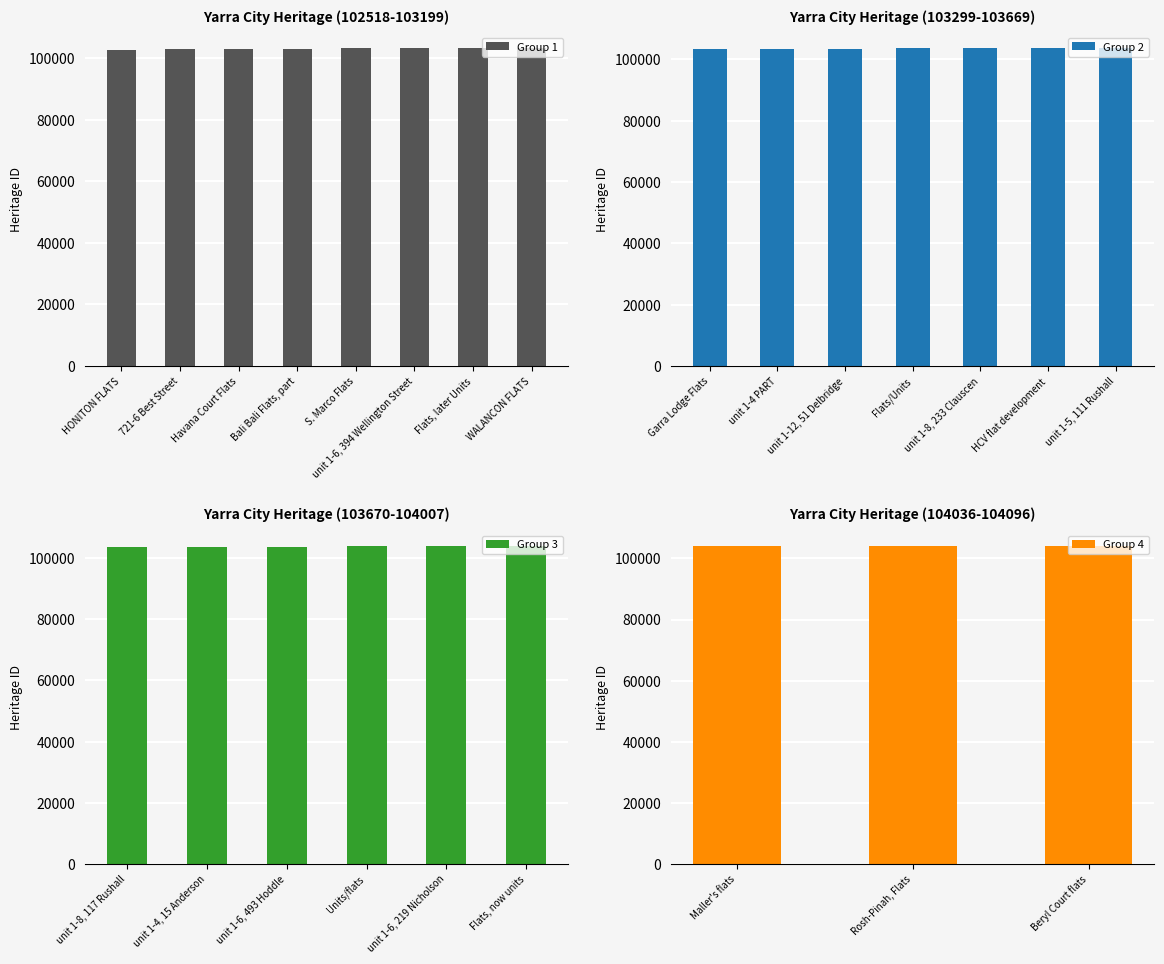

The value of Group 1 at unit 1-6, 394 Wellington Street is 103168. True or false?

True